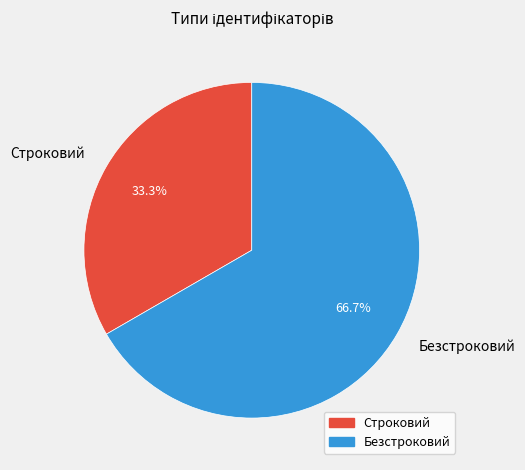

How many segments does this pie chart have?

2